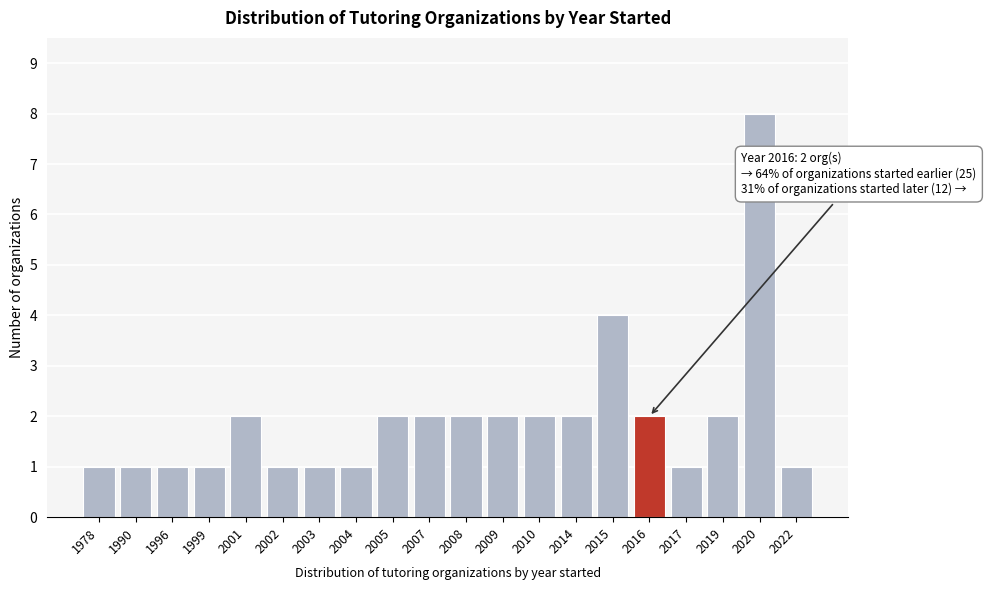

Reading left to right, what are all the values shown in this chart?

1	1	1	1	2	1	1	1	2	2	2	2	2	2	4	2	1	2	8	1